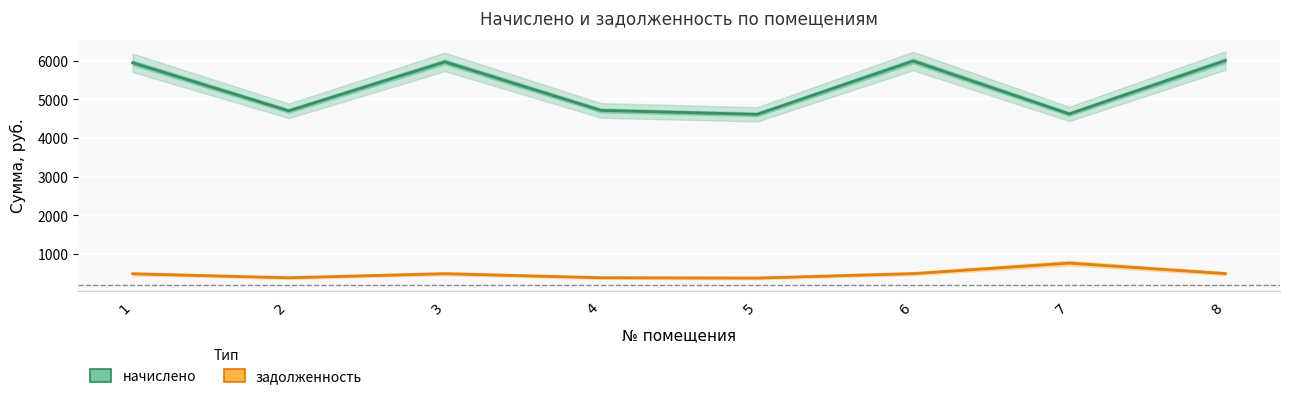

Reading left to right, list all the values displayed in this chart.

начислено: 1=5944.6	2=4703.3	3=5967.4	4=4714.7	5=4612.2	6=5990.0	7=4623.5	8=6001.4
задолженность: 1=495.4	2=391.9	3=497.3	4=392.9	5=384.4	6=499.2	7=770.6	8=500.1